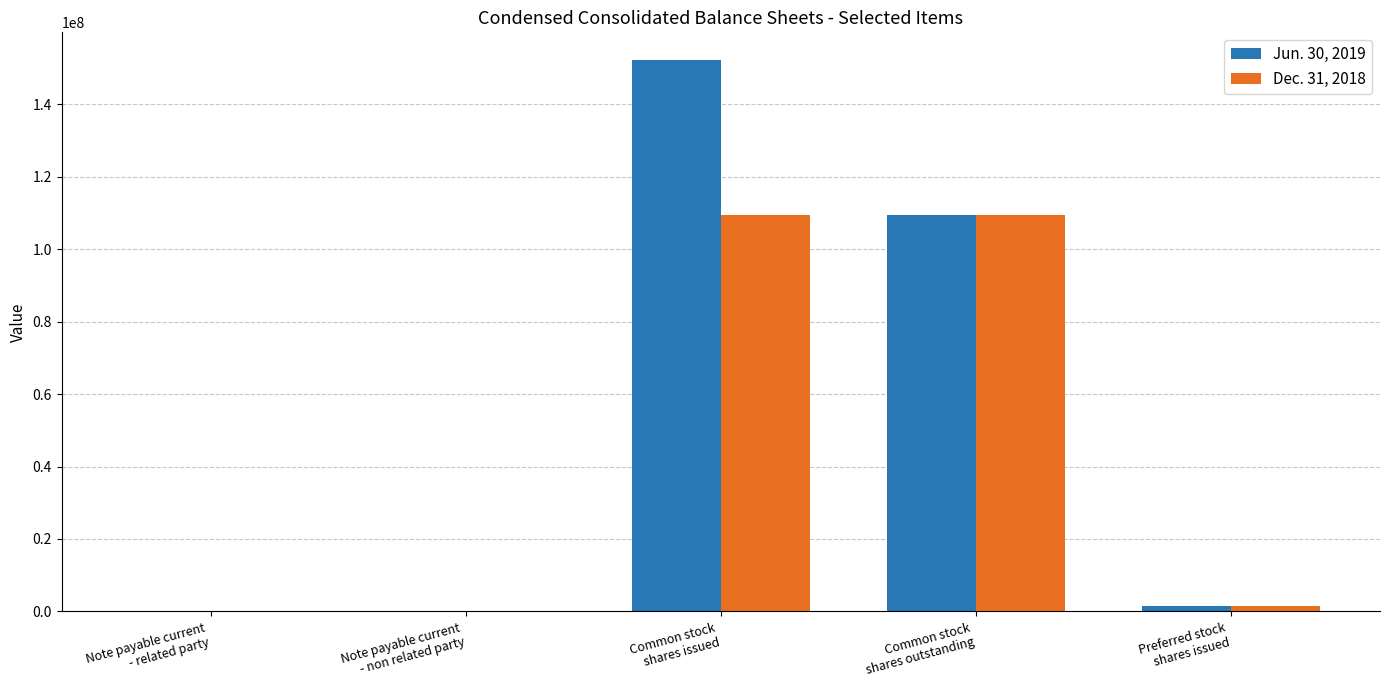

Which series has the largest total across all categories?

Jun. 30, 2019